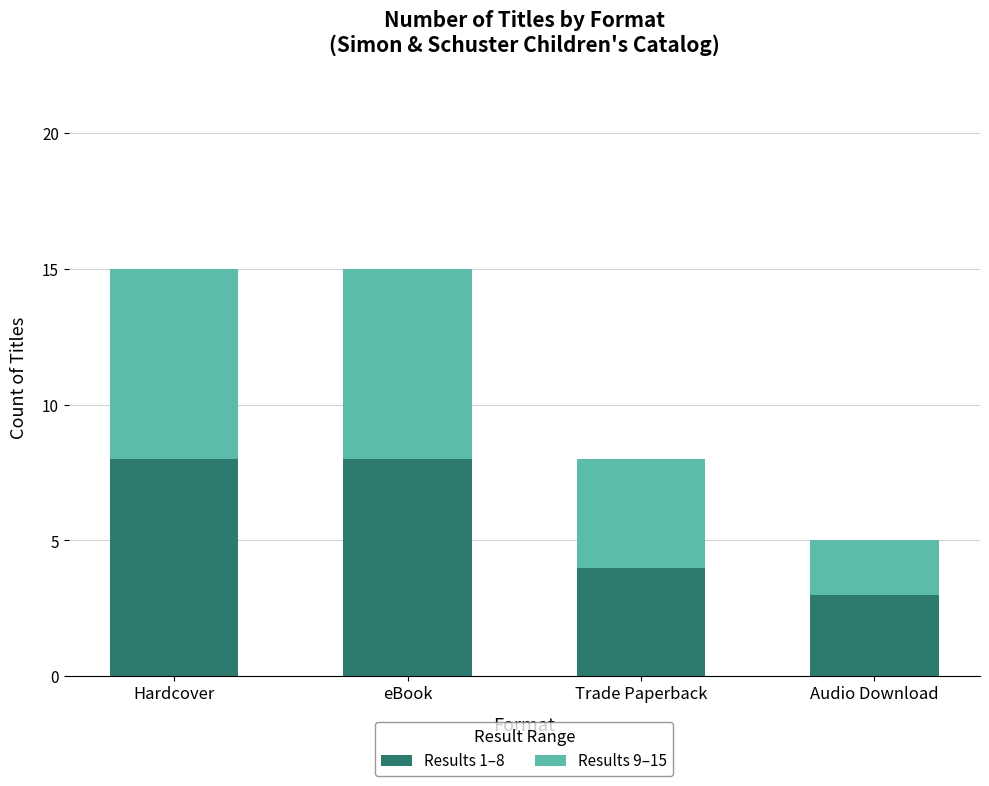

True or false: Results 1–8 has a value of 8 at Hardcover.

True